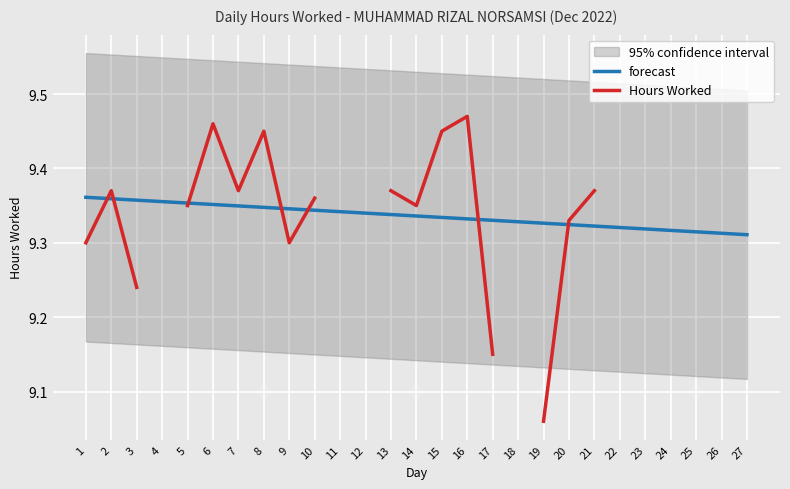

Read the Hours Worked value at 8.

9.4